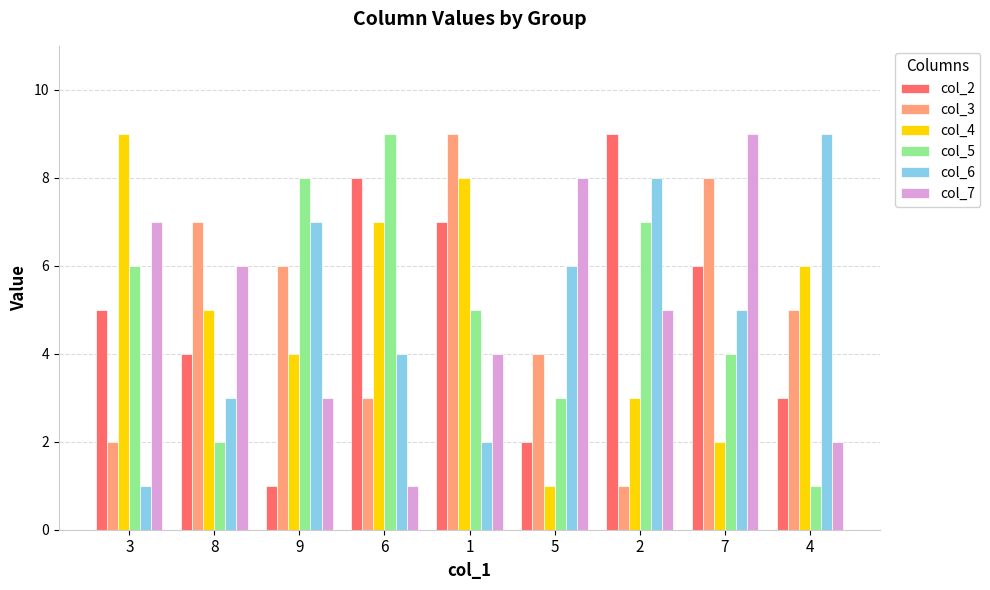

What is the difference between the col_2 values at 9 and 3?

4